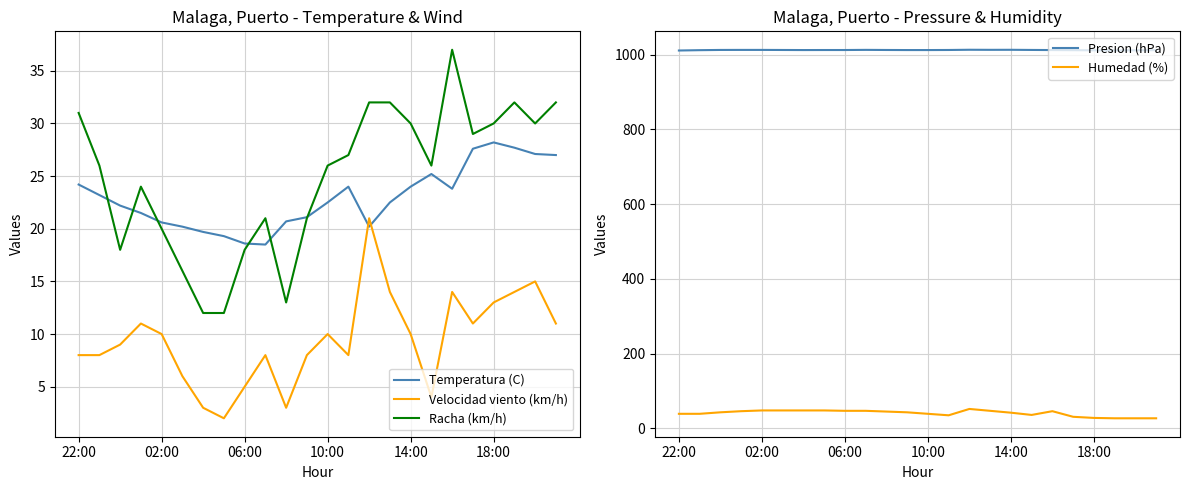

True or false: Humedad (%) has a value of 39.0 at 22:00.

True